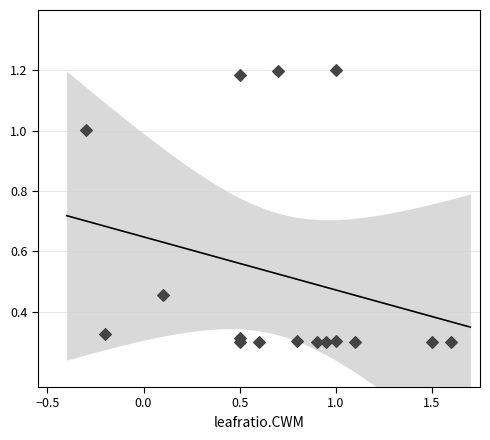

What is the range of X values (max minus min)?

1.9